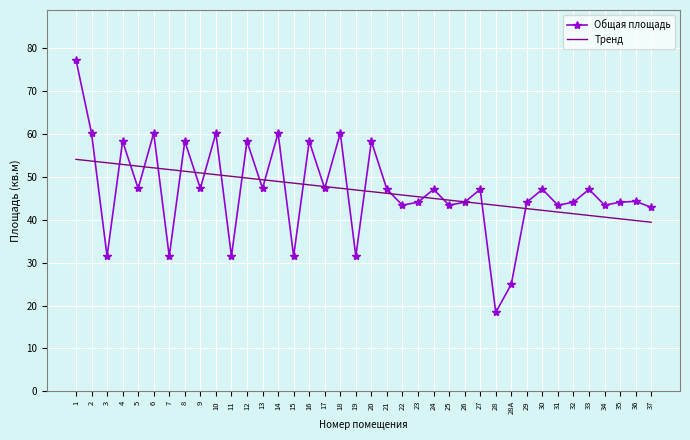

At which label does Общая площадь first exceed 47?

1